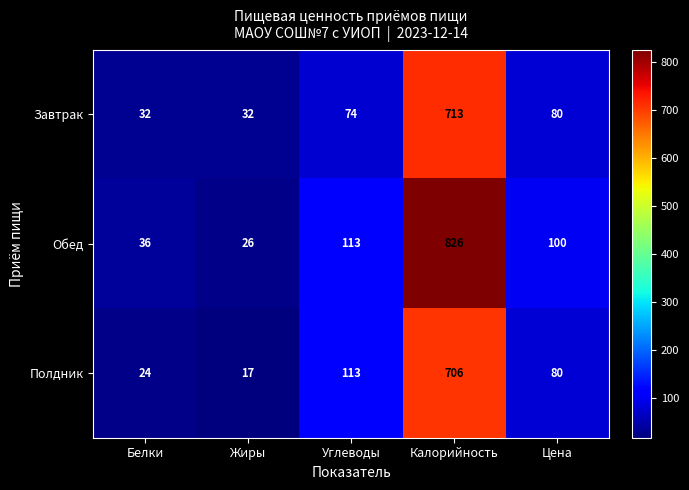

What is the difference between the highest and lowest values at Углеводы?

39